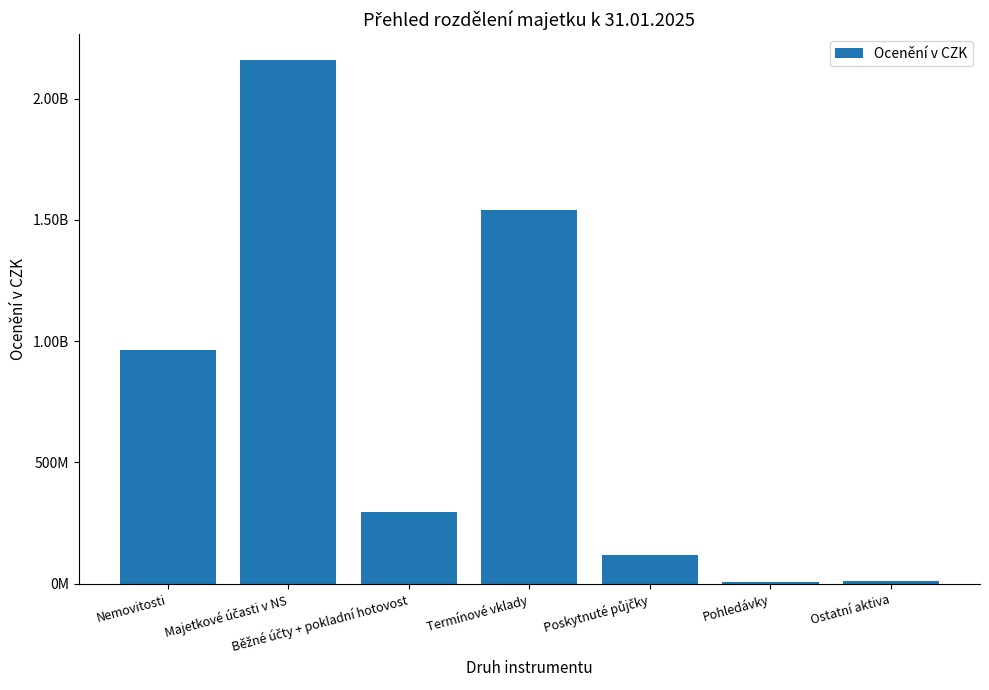

Rank the categories by value from highest to lowest.

Majetkové účasti v NS, Termínové vklady, Nemovitosti, Běžné účty + pokladní hotovost, Poskytnuté půjčky, Ostatní aktiva, Pohledávky